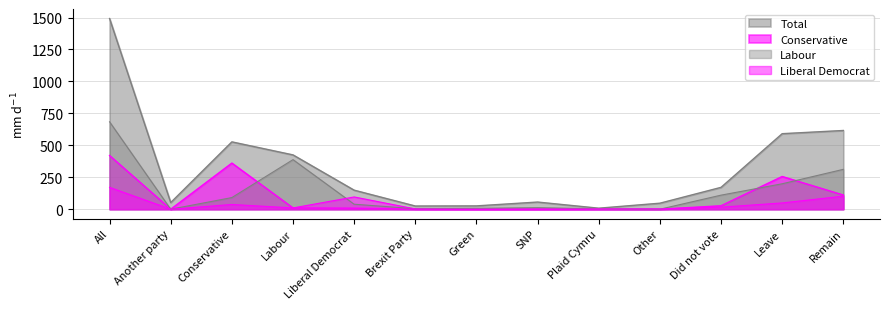

Which series has the largest range (max minus min)?

Total